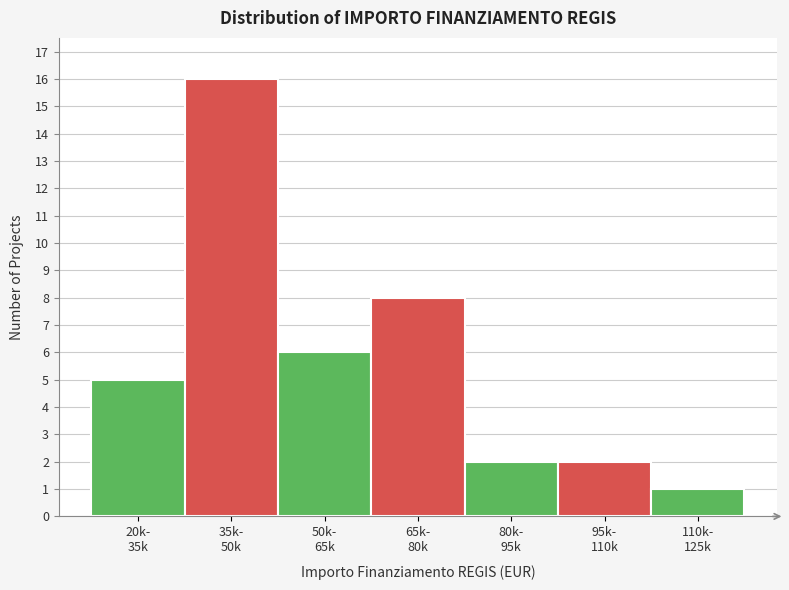

Reading left to right, transcribe all the data shown in this chart.

5	16	6	8	2	2	1